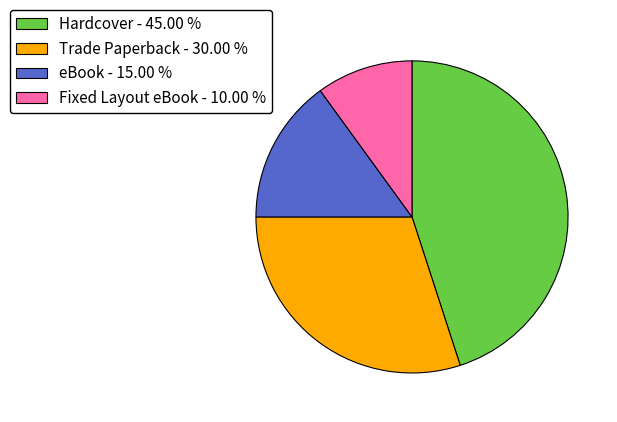

Is there any slice that represents more than half of the pie?

No